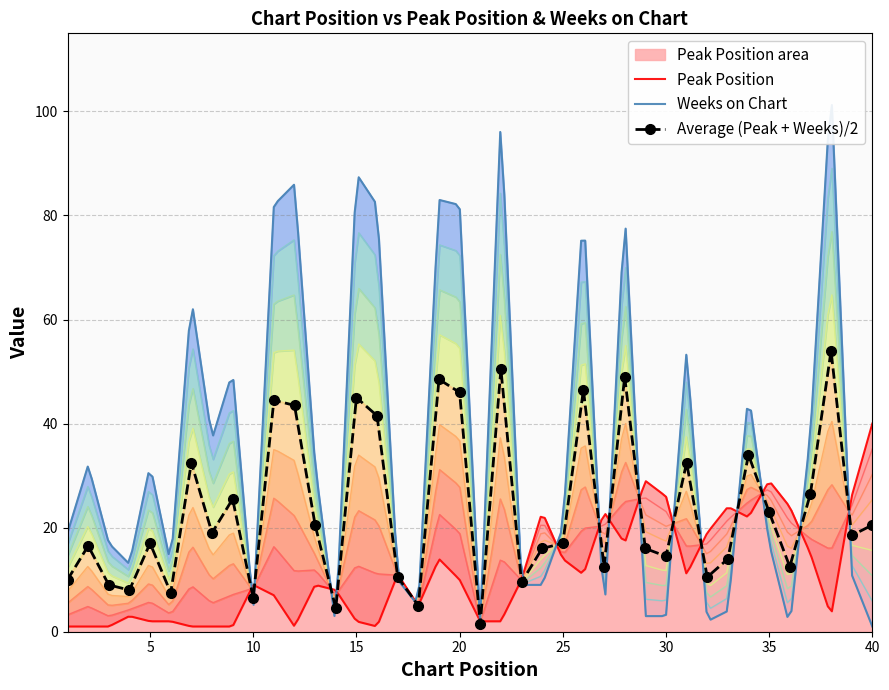

Rank the series by their average value, from highest to lowest.

Weeks on Chart, Peak Position